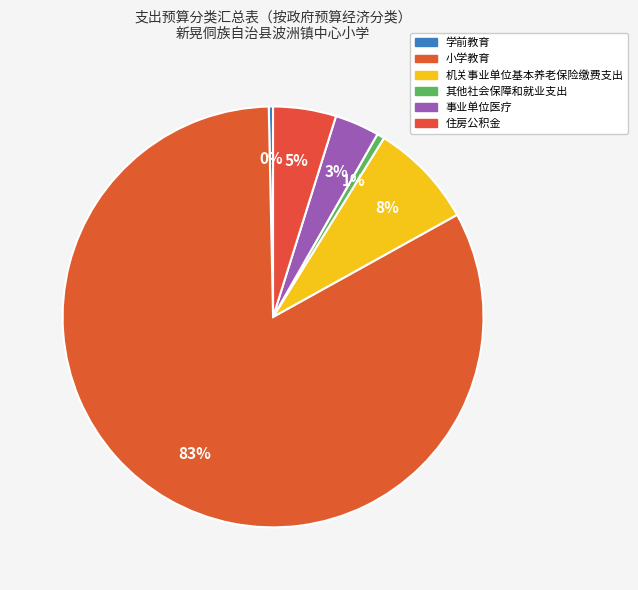

What is the smallest slice in the pie chart?

学前教育